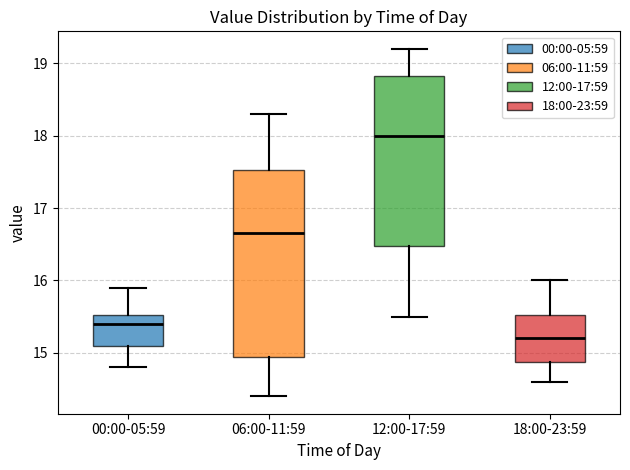

Where does the upper whisker of the box for 12:00-17:59 end on the y-axis? The values are not printed on the chart, so give them approximately, as read against the axis.

19.2